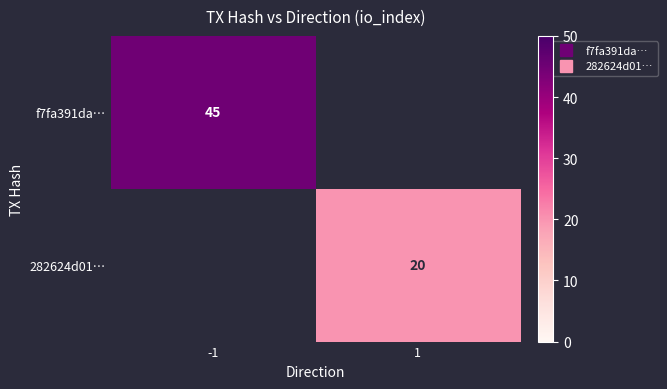

The value of 282624d01… at -1 is 12. True or false?

False